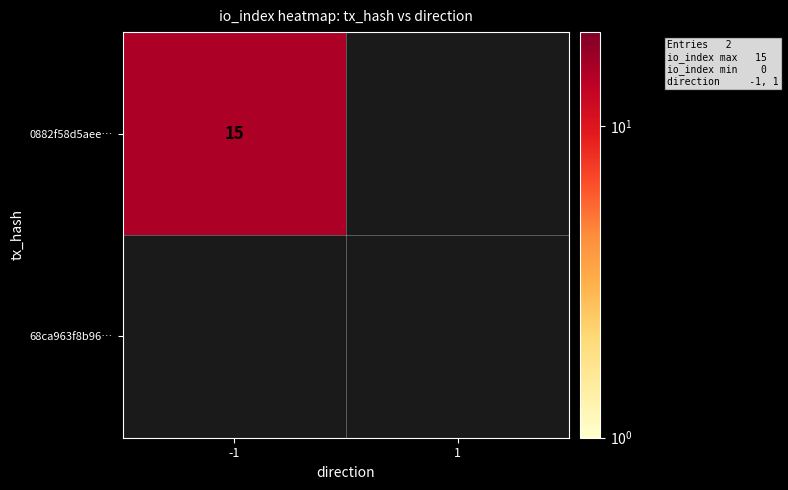

The 0882f58d5aee… series shows 8 at -1. True or false?

False